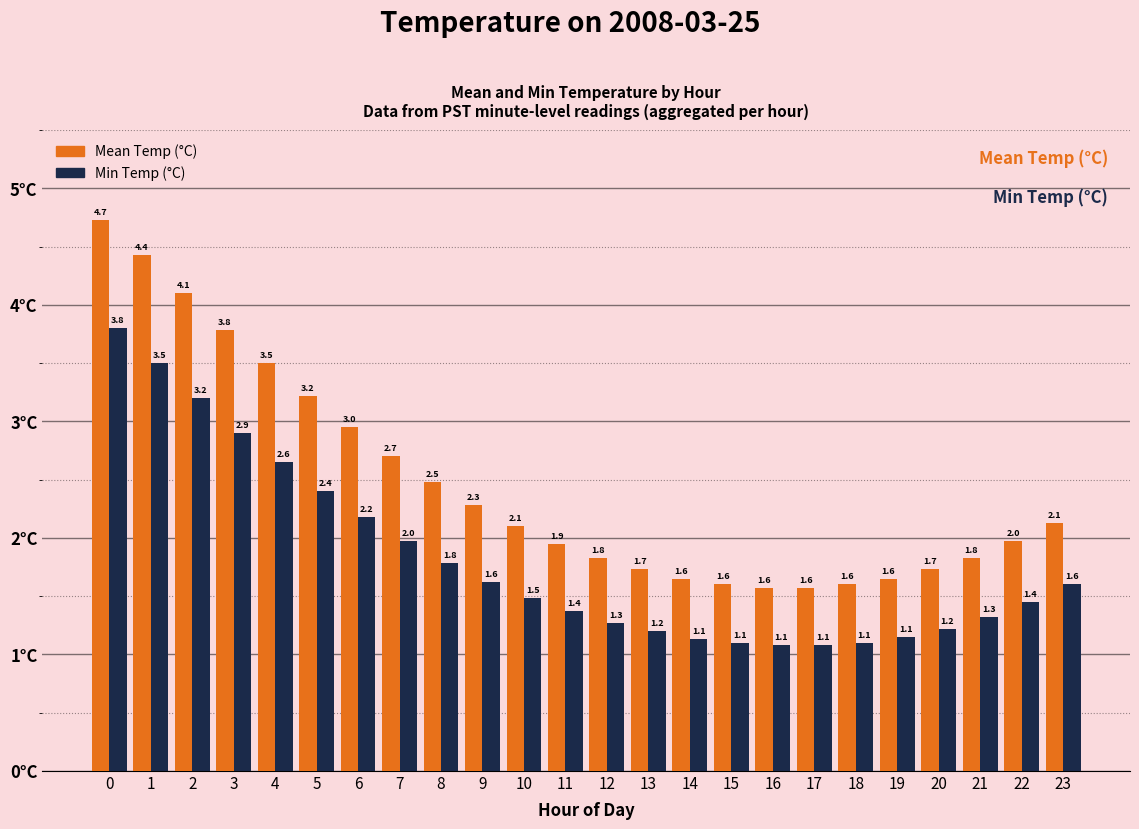

What is the value of the Mean Temp (°C) bar at the 9th from the left?

2.5